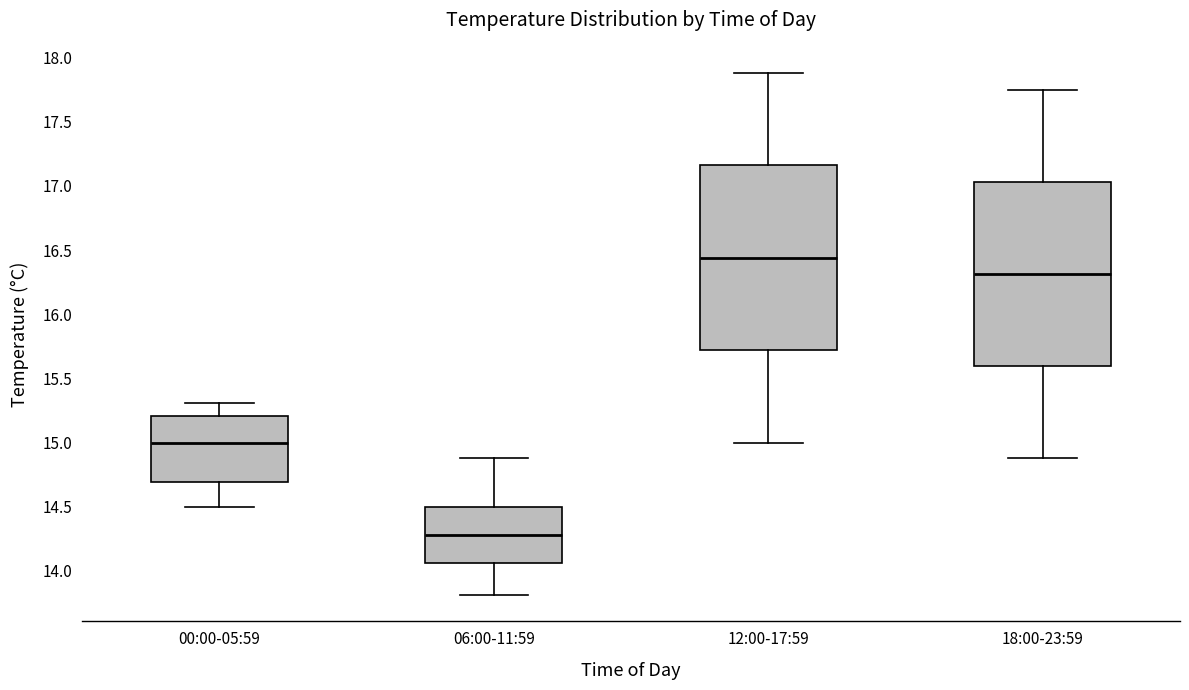

Where does the lower whisker of the box for 00:00-05:59 end on the y-axis? The values are not printed on the chart, so give them approximately, as read against the axis.

14.50